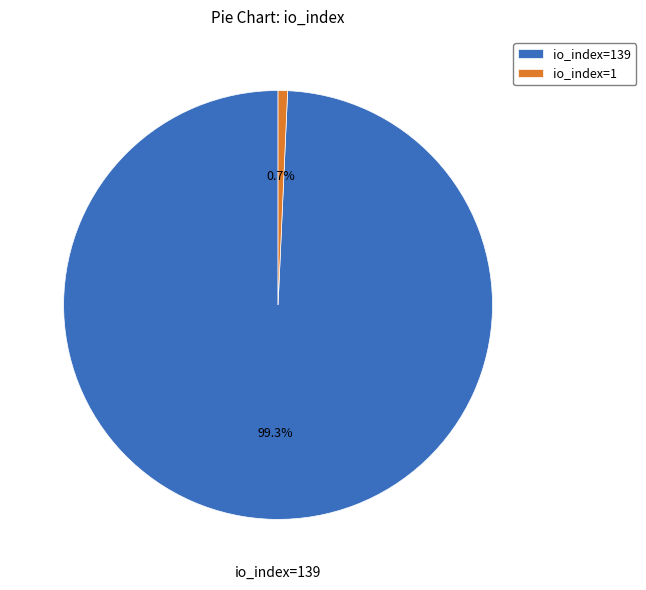

To the nearest percent, what percentage of the pie is io_index=139?

99%